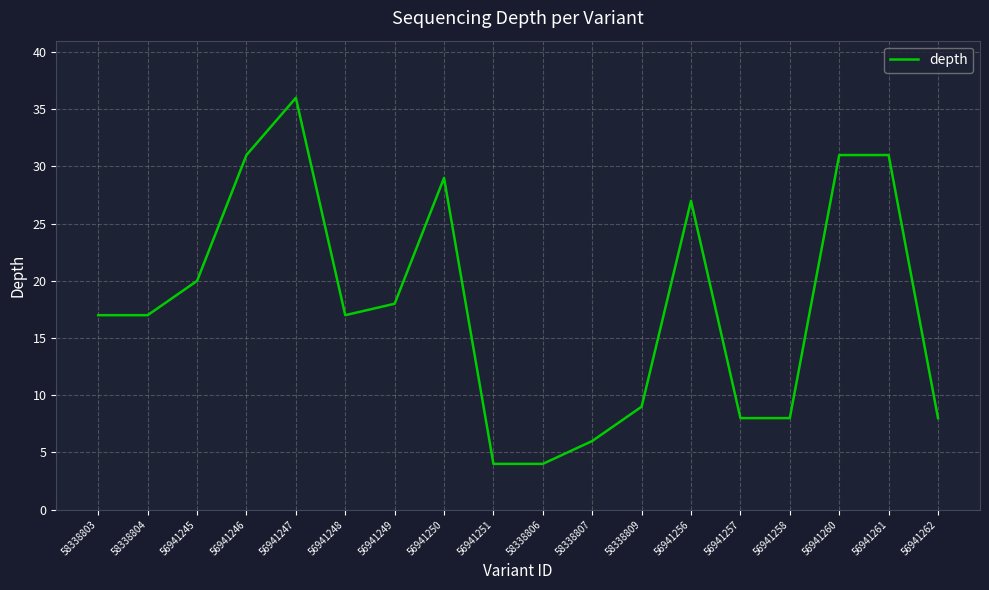

What is the approximate value at 58338809, to the nearest 5?

10